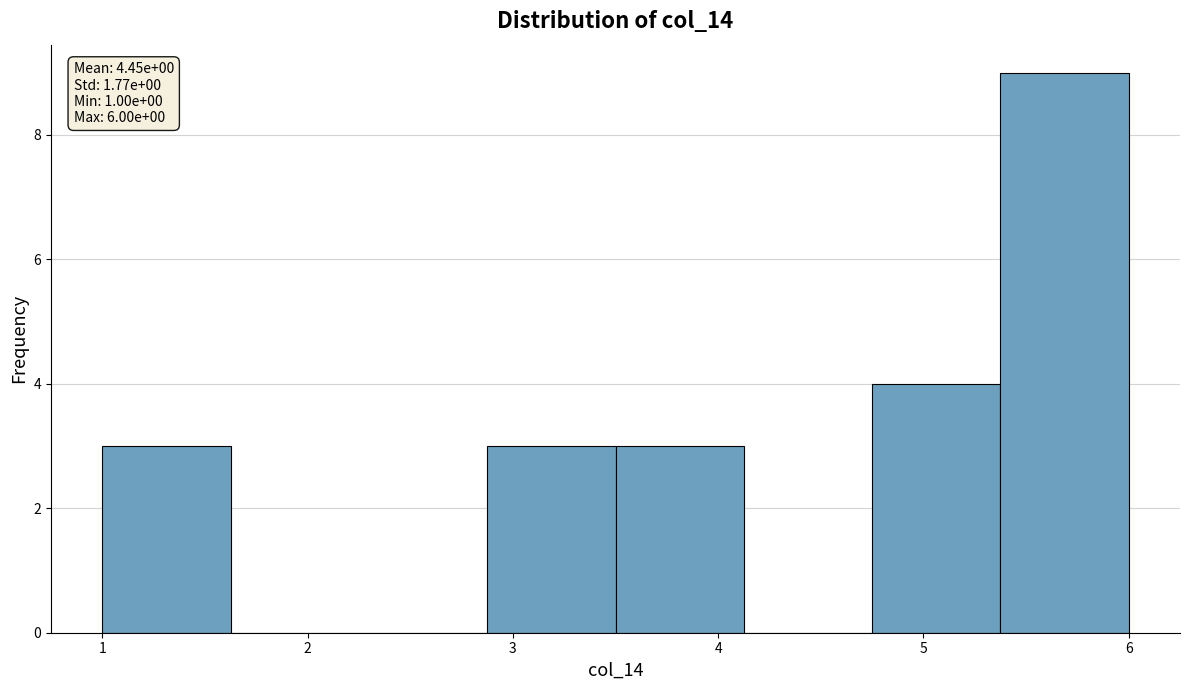

Which range on the x-axis has the tallest bar?

5.4 to 6.0